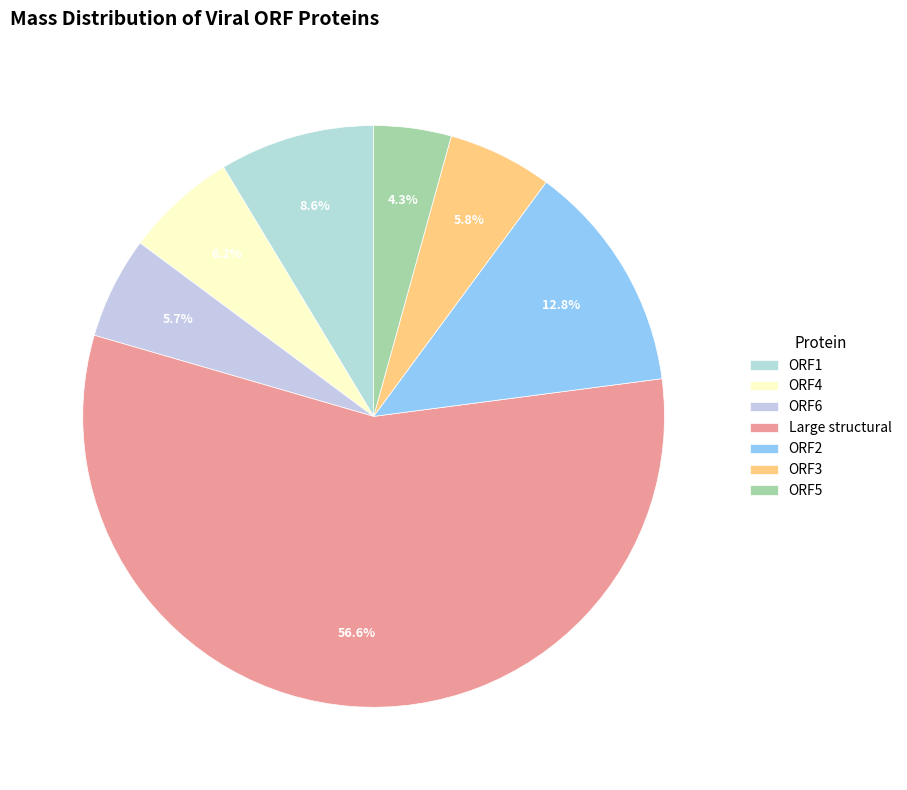

True or false: ORF1 accounts for 1% of the total.

False